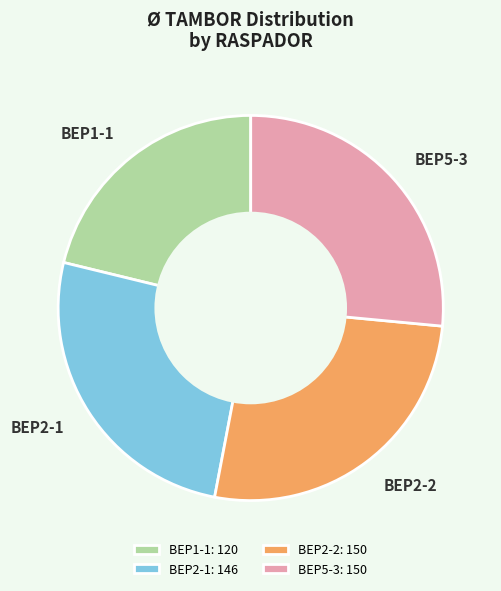

Is it true that BEP5-3 is 39% of the pie?

False